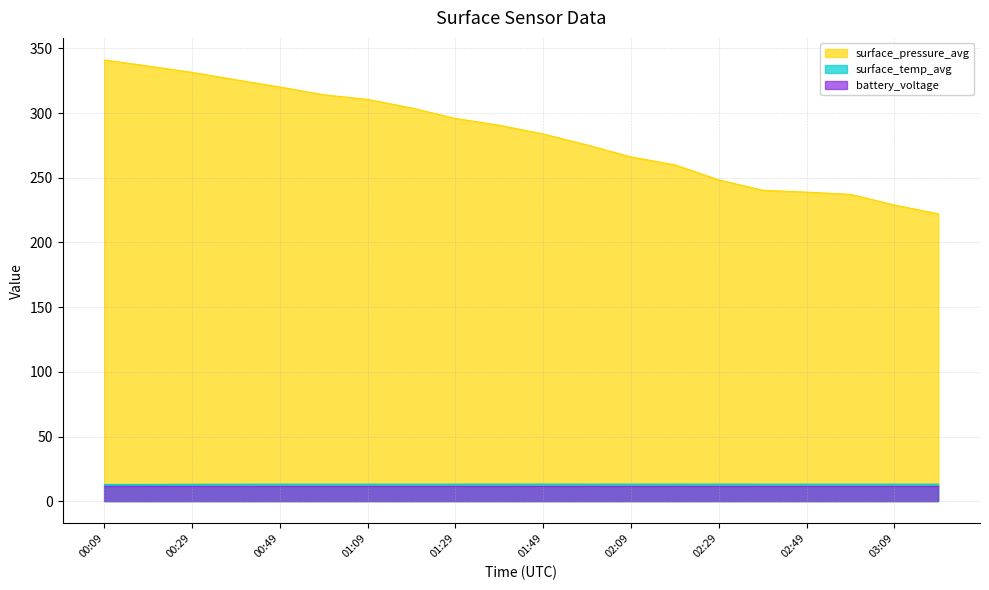

The value of surface_pressure_avg at 00:39 is 325.7. True or false?

True